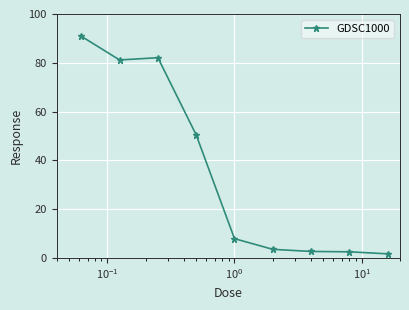

What is the value of the 2nd point from the left?

81.2